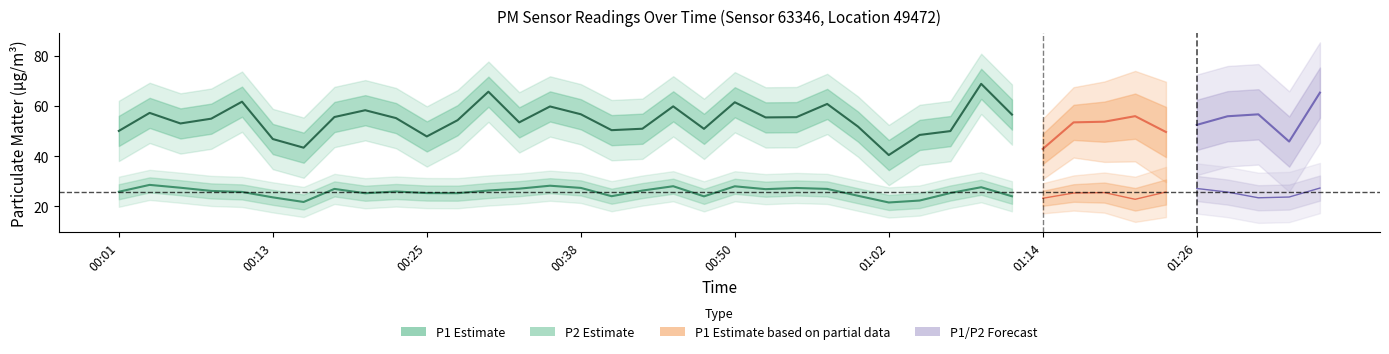

Which series has the widest spread of values?

P1